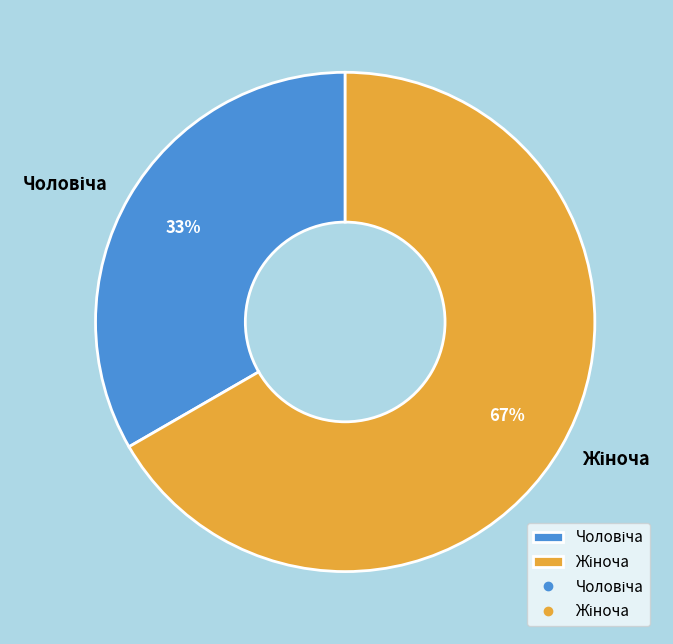

To the nearest percent, what is the average slice percentage?

50%